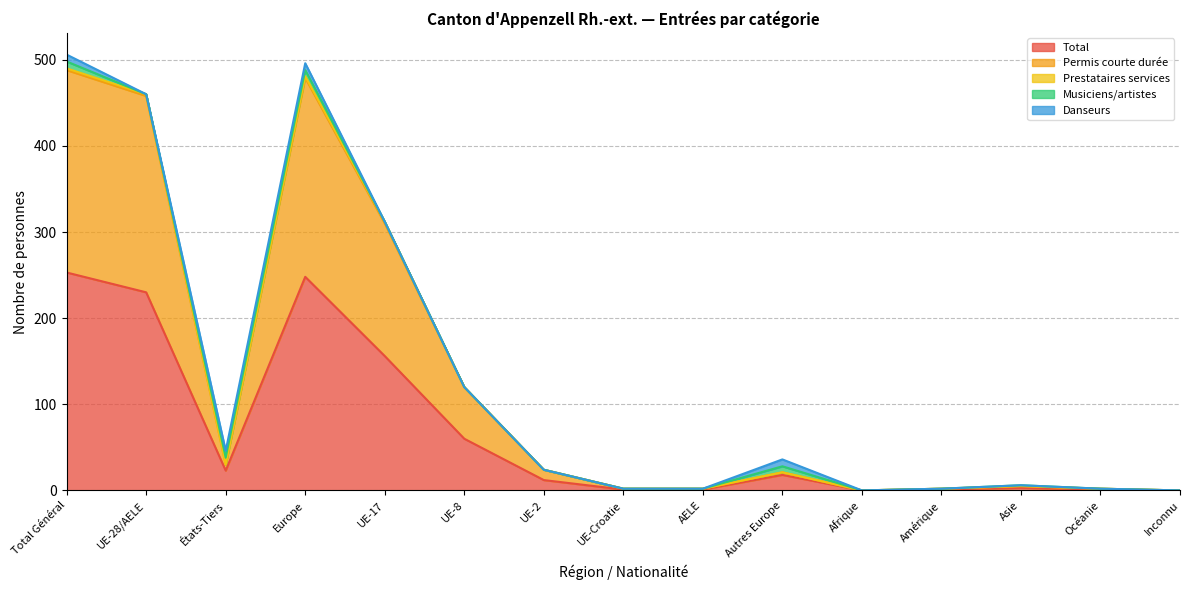

How many values in Permis courte durée are above zero?

13